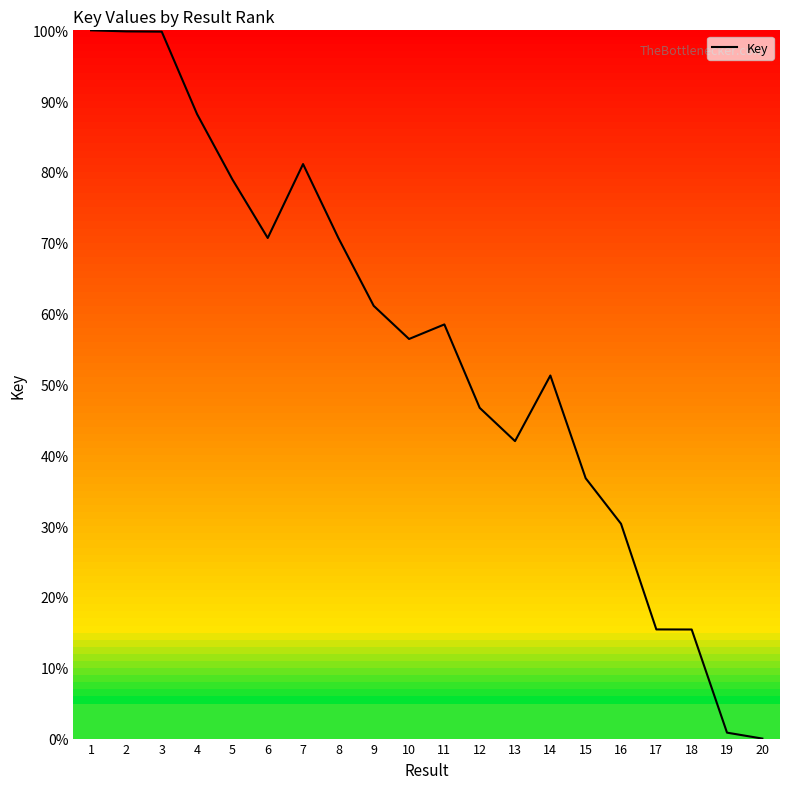

What is the greatest value displayed?

100.0